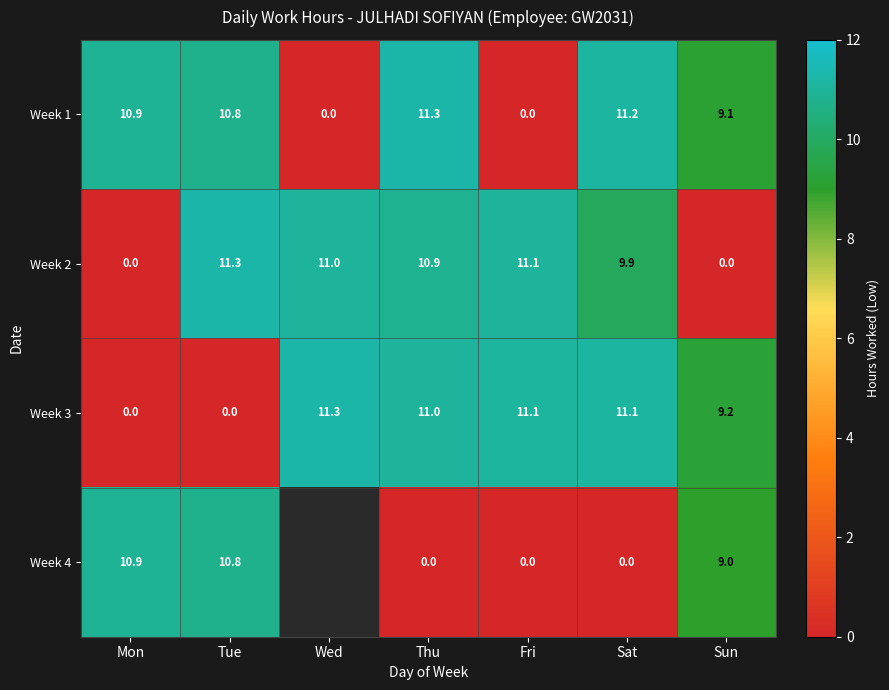

How many data points in Week 2 are above 10?

4